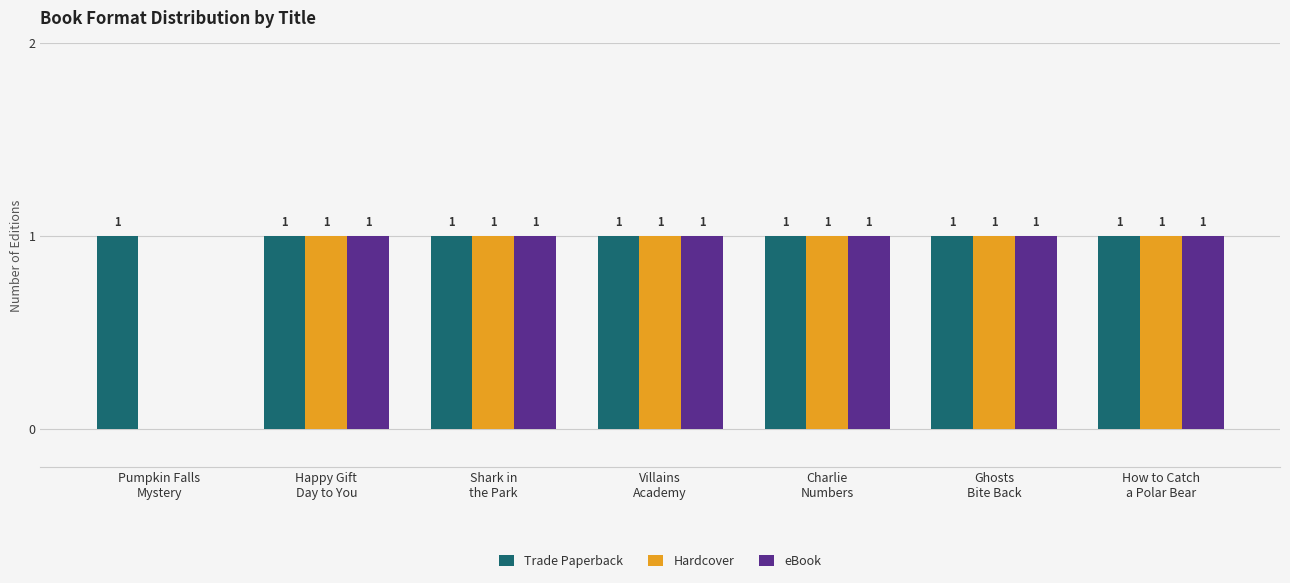

What is the sum of all Trade Paperback values?

7